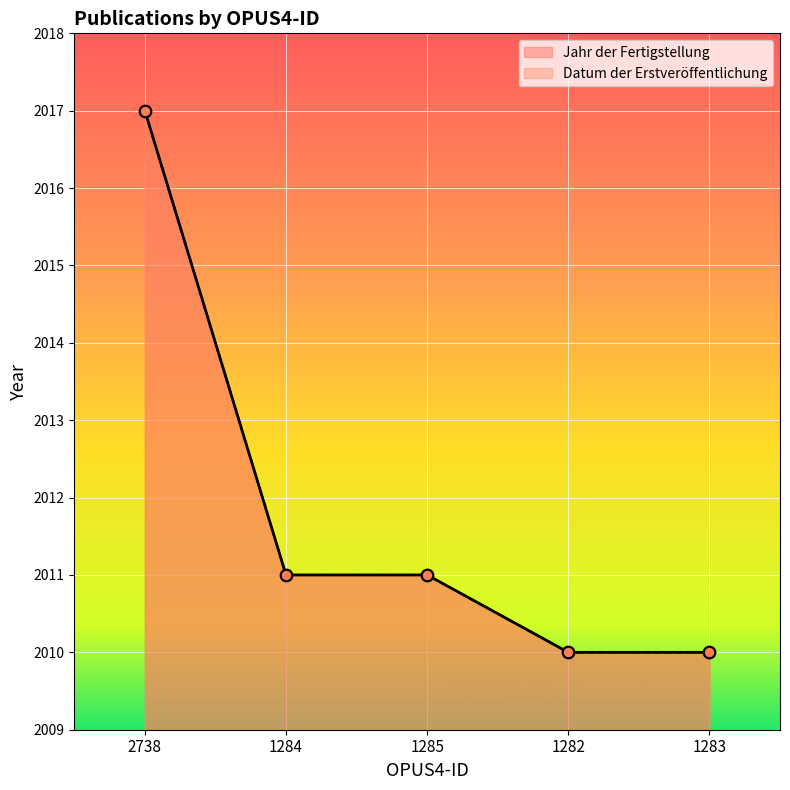

At how many categories does at least one series exceed 2013?

1